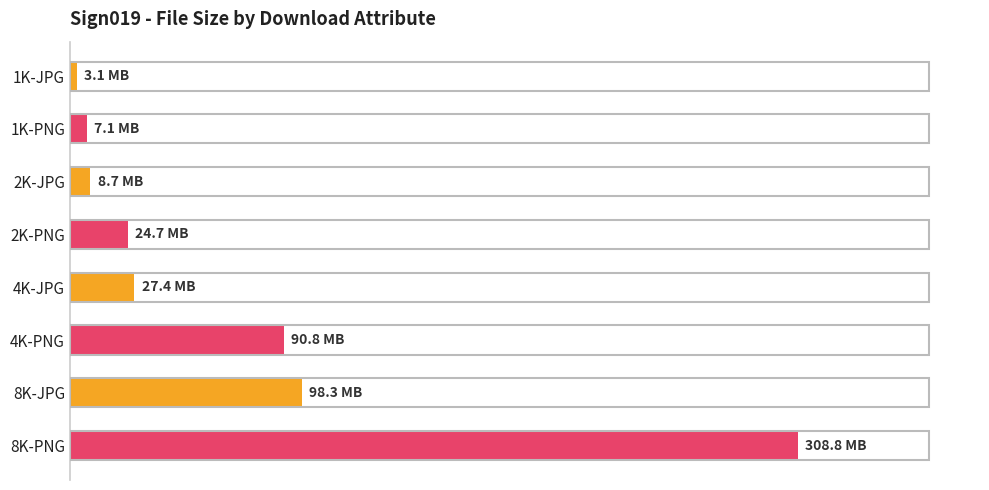

Are the bars horizontal?

Yes